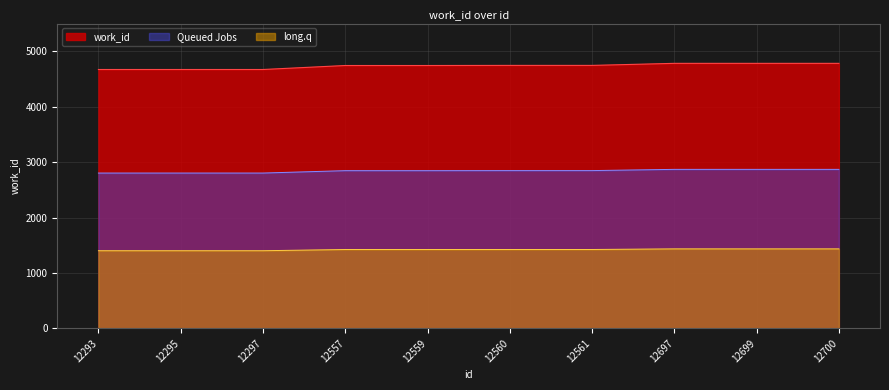

What is the value of the 4th point from the left?

4743